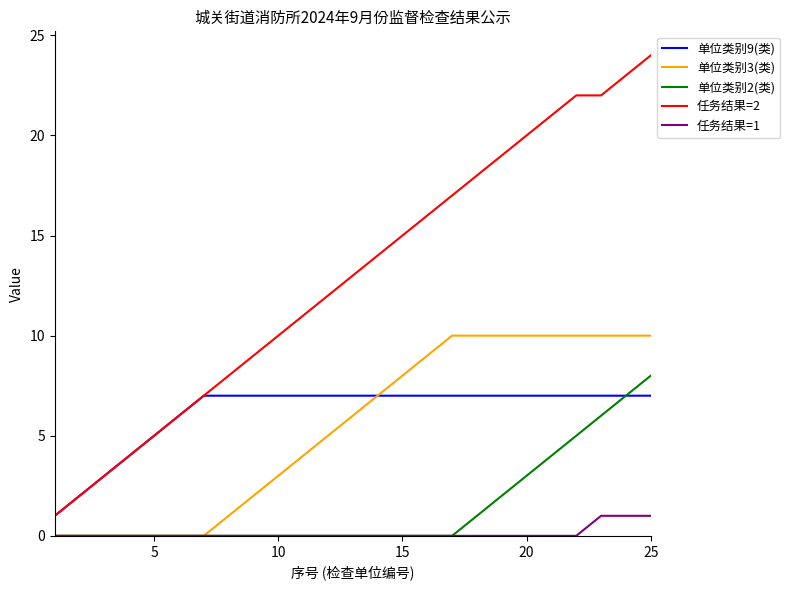

What is the difference between the maximum and minimum values in the 单位类别9(类) series?

6